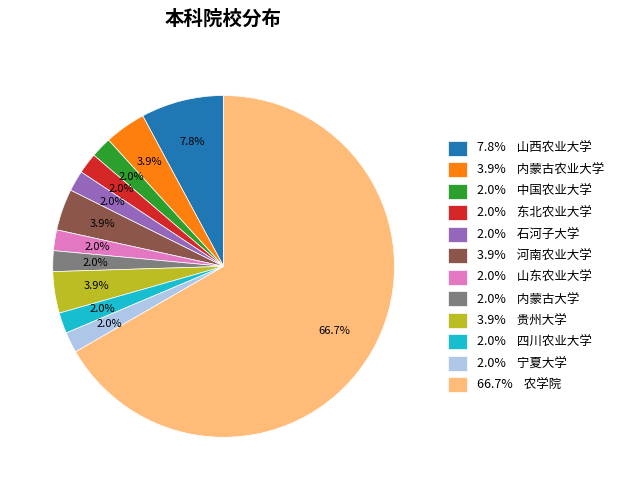

How many slices are in this pie chart?

12